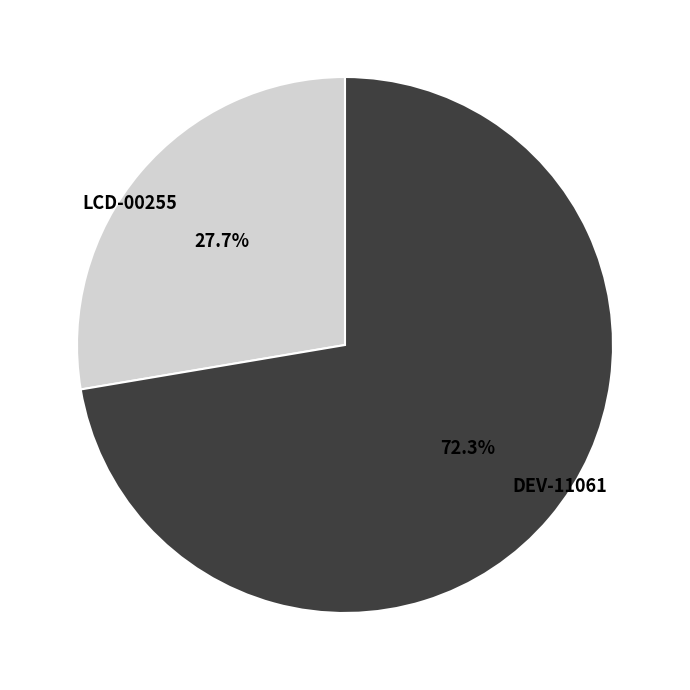

Is it true that DEV-11061 is 72% of the pie?

True